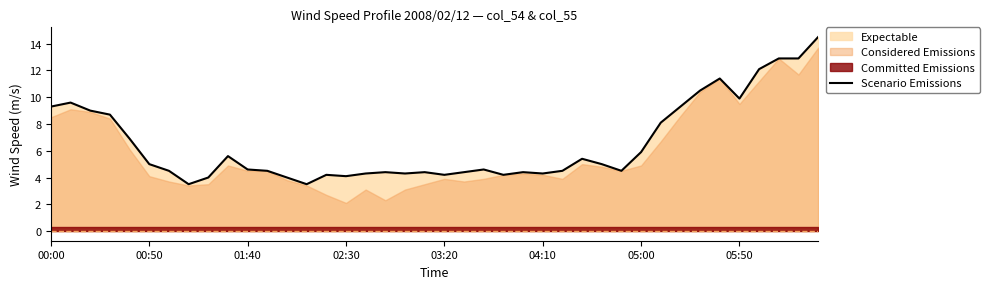

Is it true that Scenario Emissions equals 5.0 at 00:50?

True